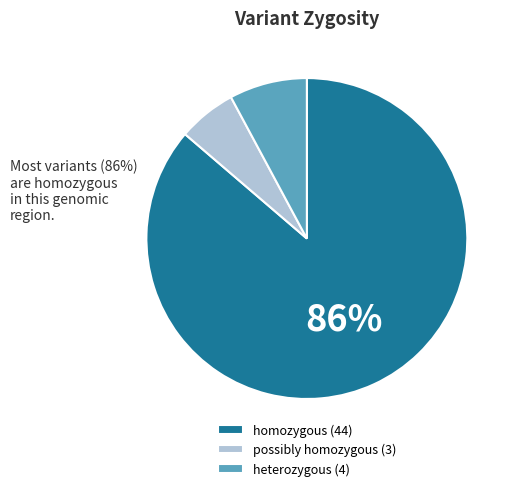

What percentage is the heterozygous slice, to the nearest percent?

8%